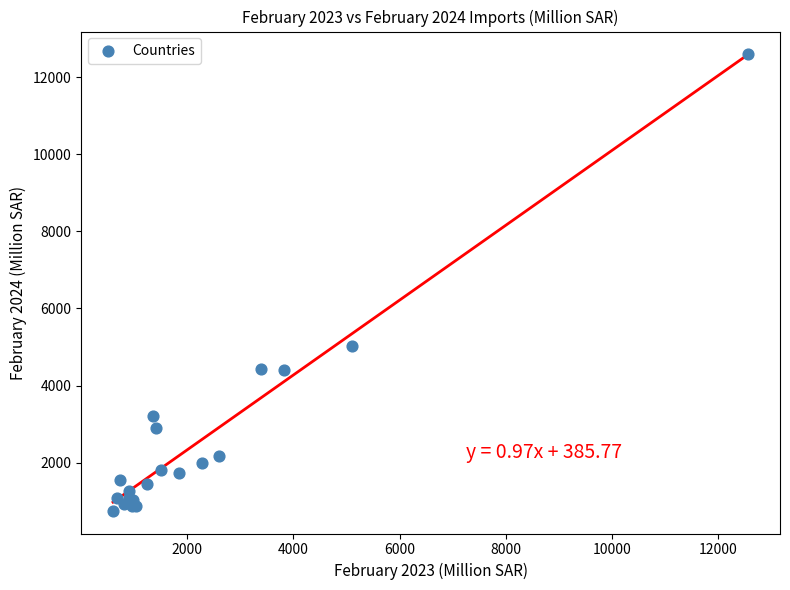

What Y value in the scatter plot is closest to 6671?

5026.6